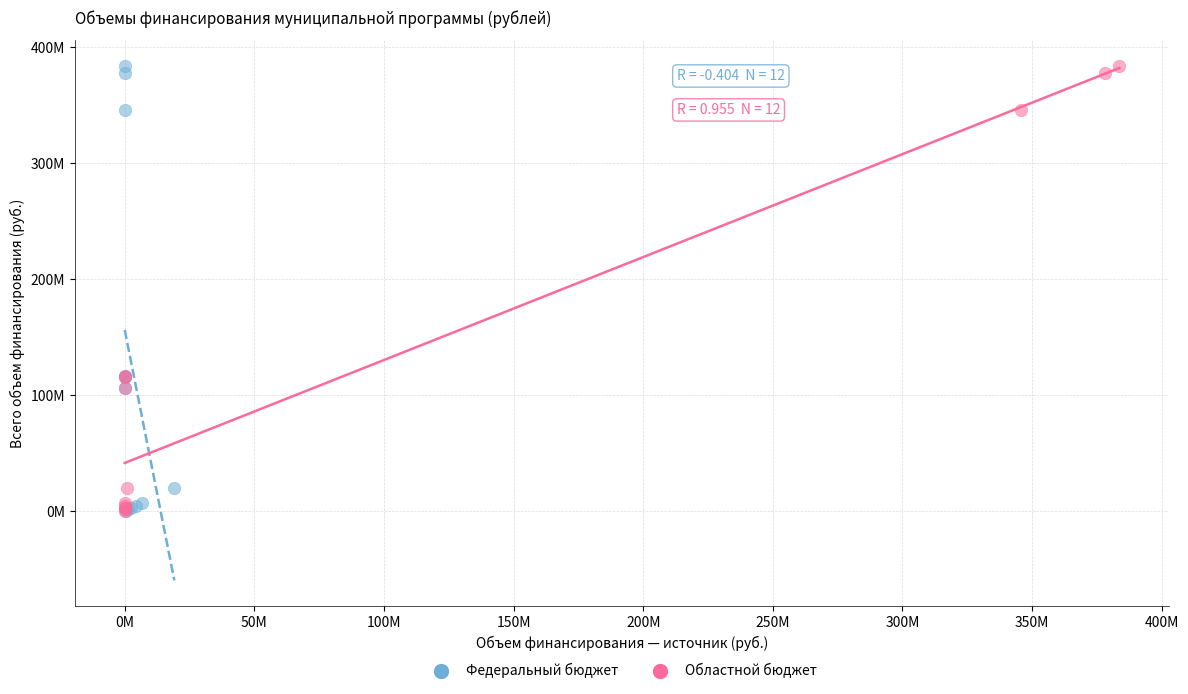

What are all the series names shown in the legend?

Федеральный бюджет, Областной бюджет